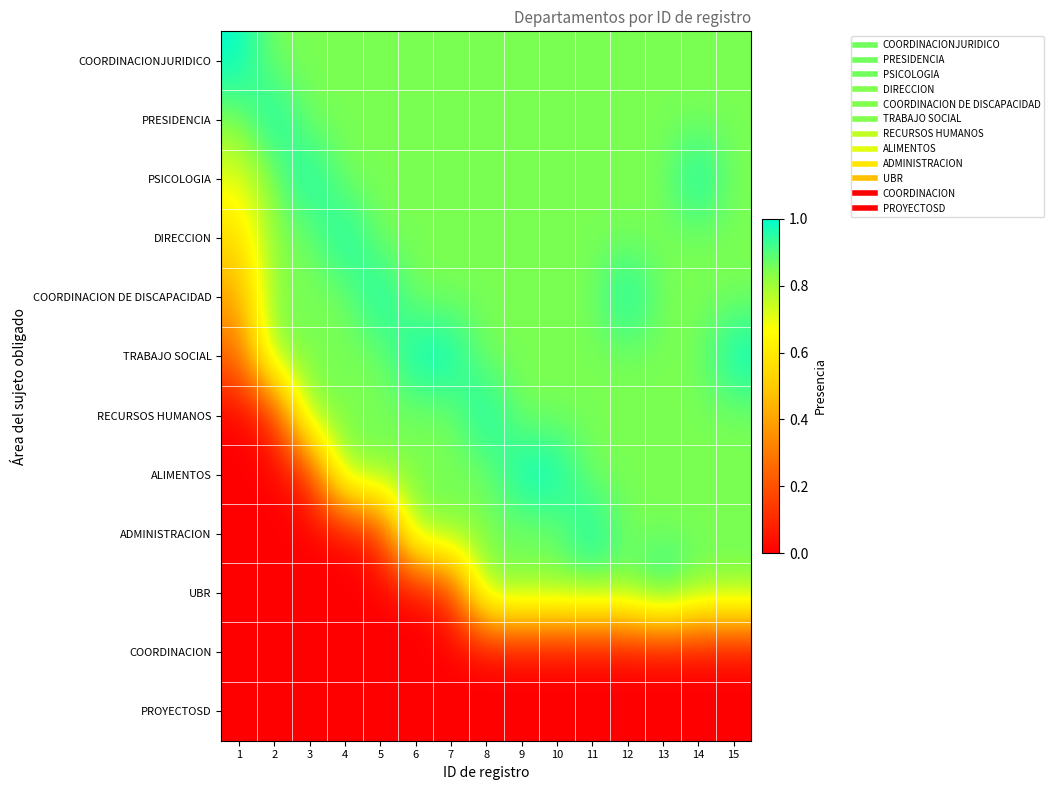

Reading left to right, extract all data points from this chart.

COORDINACIONJURIDICO: 1=1.0	2=0.8	3=0.8	4=0.8	5=0.8	6=0.8	7=0.8	8=0.8	9=0.8	10=0.8	11=0.8	12=0.8	13=0.8	14=0.8	15=0.8
PRESIDENCIA: 1=0.8	2=1.0	3=0.8	4=0.8	5=0.8	6=0.8	7=0.8	8=0.8	9=0.8	10=0.8	11=0.8	12=0.8	13=0.8	14=0.8	15=0.8
PSICOLOGIA: 1=0.7	2=0.8	3=1.0	4=0.8	5=0.8	6=0.8	7=0.8	8=0.8	9=0.8	10=0.8	11=0.8	12=0.8	13=0.8	14=1.0	15=0.8
DIRECCION: 1=0.6	2=0.8	3=0.8	4=1.0	5=0.8	6=0.8	7=0.8	8=0.8	9=0.8	10=0.8	11=0.8	12=0.8	13=0.8	14=0.8	15=0.8
COORDINACION DE DISCAPACIDAD: 1=0.4	2=0.8	3=0.8	4=0.8	5=1.0	6=0.8	7=0.8	8=0.8	9=0.8	10=0.8	11=0.8	12=1.0	13=0.8	14=0.8	15=0.8
TRABAJO SOCIAL: 1=0.2	2=0.8	3=0.8	4=0.8	5=0.8	6=1.0	7=1.0	8=0.8	9=0.8	10=0.8	11=0.8	12=0.8	13=0.8	14=0.8	15=1.0
RECURSOS HUMANOS: 1=0.0	2=0.1	3=0.8	4=0.8	5=0.8	6=0.8	7=0.8	8=1.0	9=0.8	10=0.8	11=0.8	12=0.8	13=0.8	14=0.8	15=0.8
ALIMENTOS: 1=0.0	2=0.0	3=0.1	4=0.8	5=0.8	6=0.8	7=0.8	8=0.8	9=1.0	10=1.0	11=0.8	12=0.8	13=0.8	14=0.8	15=0.8
ADMINISTRACION: 1=0.0	2=0.0	3=0.0	4=0.0	5=0.1	6=0.8	7=0.8	8=0.8	9=0.8	10=0.8	11=1.0	12=0.8	13=0.8	14=0.8	15=0.8
UBR: 1=0.0	2=0.0	3=0.0	4=0.0	5=0.0	6=0.0	7=0.1	8=0.8	9=0.8	10=0.8	11=0.8	12=0.8	13=1.0	14=0.8	15=0.8
COORDINACION: 1=0.0	2=0.0	3=0.0	4=0.0	5=0.0	6=0.0	7=0.0	8=0.0	9=0.0	10=0.0	11=0.0	12=0.0	13=0.0	14=0.0	15=0.0
PROYECTOSD: 1=0.0	2=0.0	3=0.0	4=0.0	5=0.0	6=0.0	7=0.0	8=0.0	9=0.0	10=0.0	11=0.0	12=0.0	13=0.0	14=0.0	15=0.0